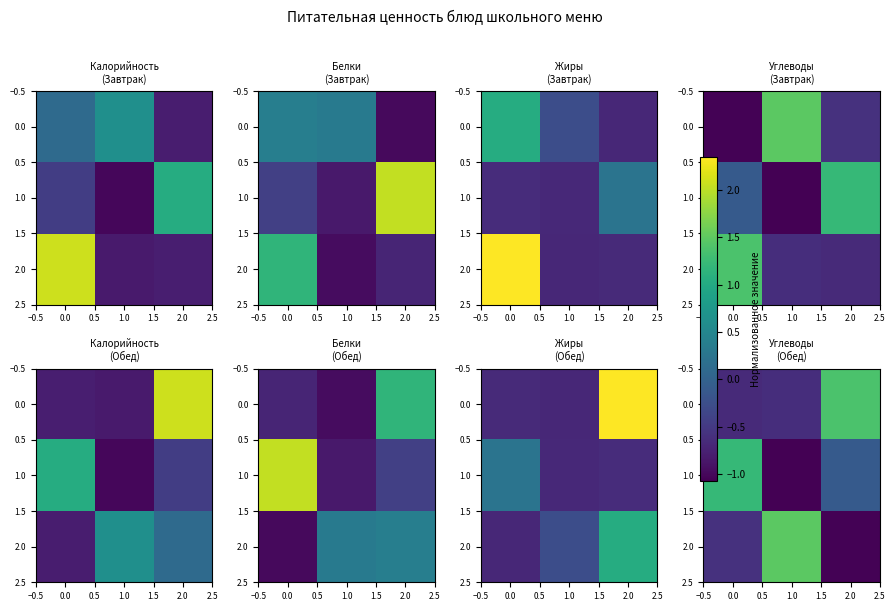

At 0.0, list the series in order from smallest to largest.

0.0, 2.0, 1.0